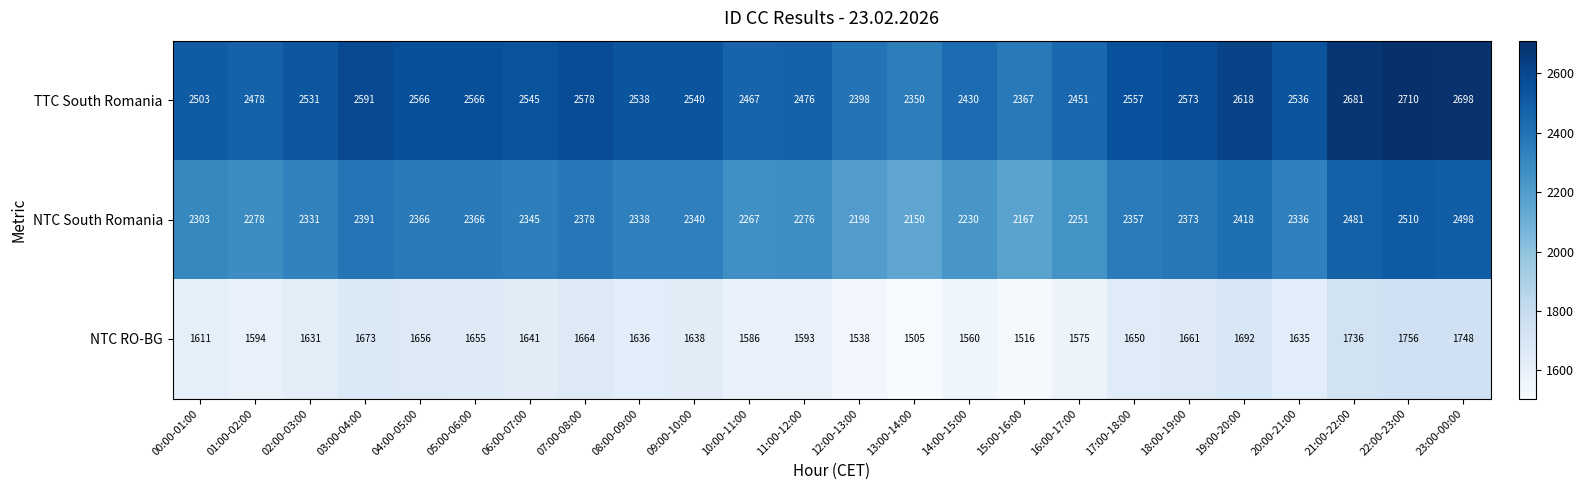

What is the minimum value shown in the chart?

1505